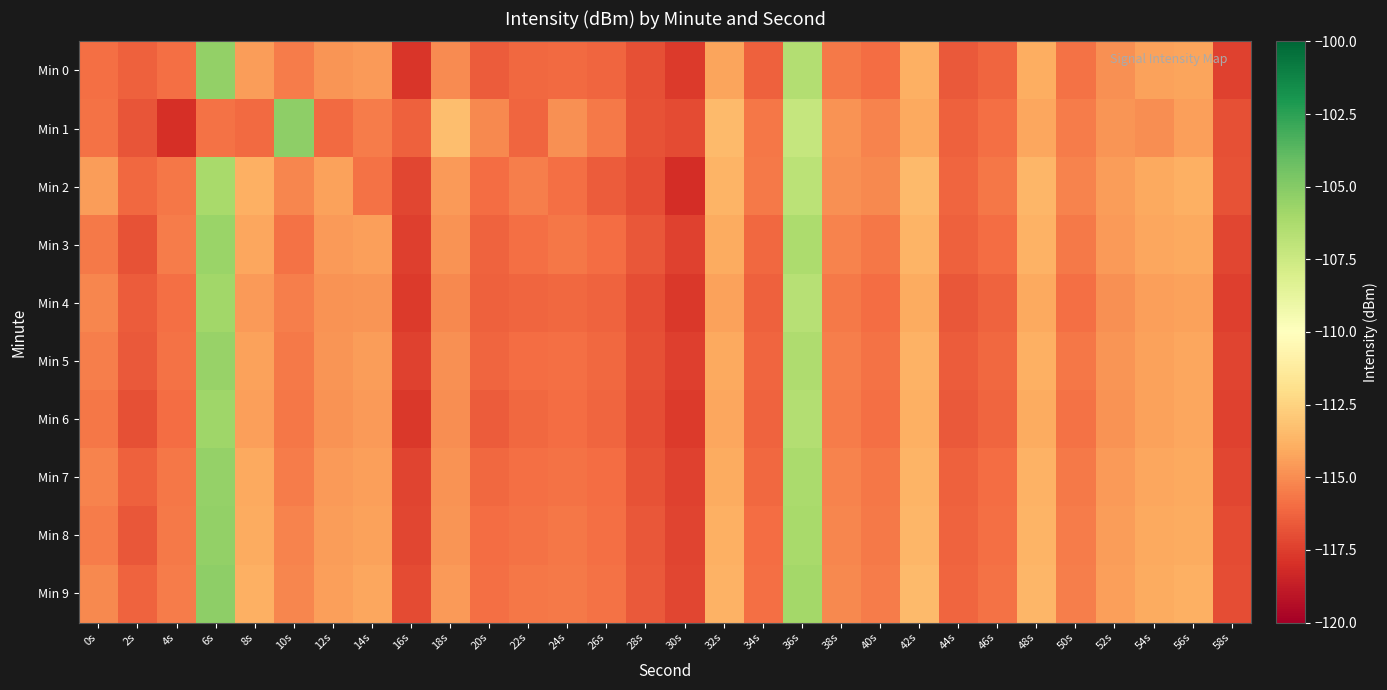

How many series are shown in this chart?

10